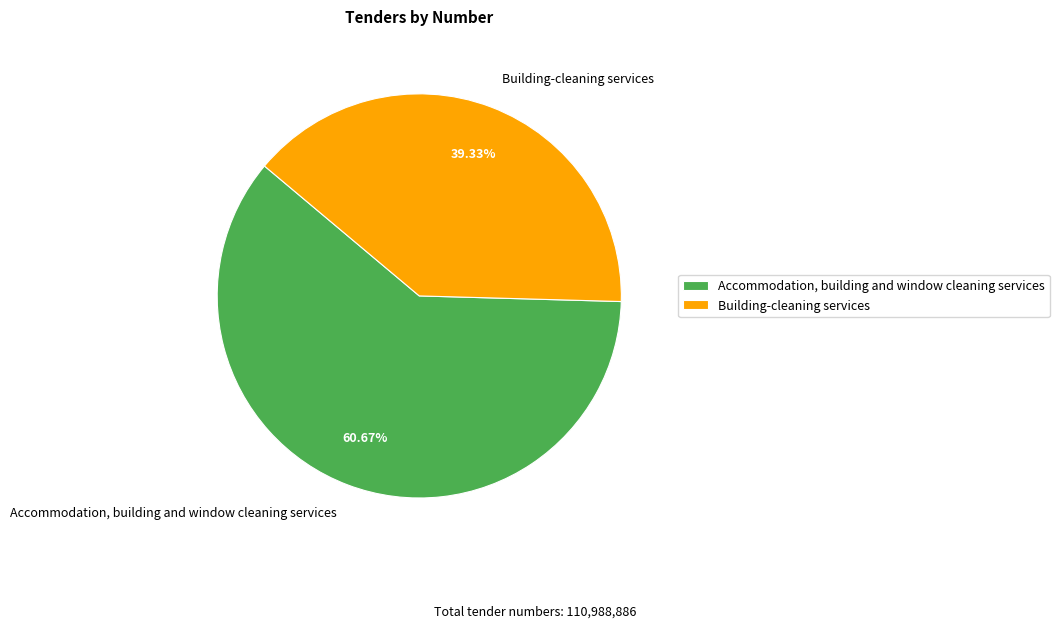

What percentage is the Accommodation, building and window cleaning services slice, to the nearest percent?

61%